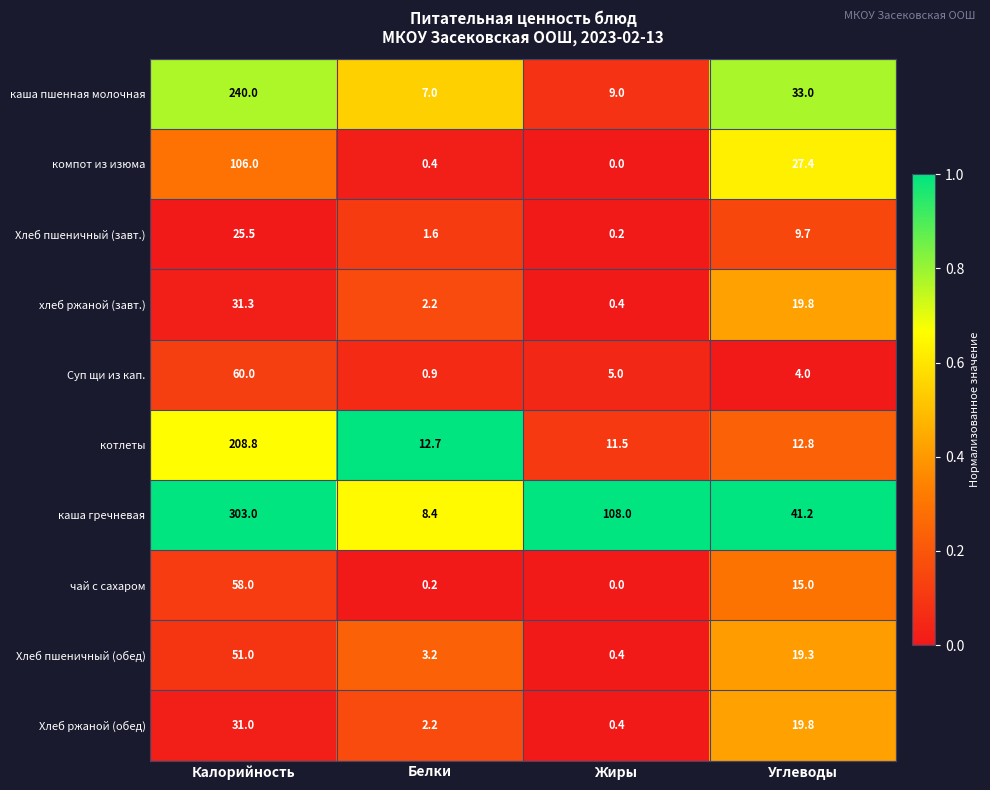

True or false: чай с сахаром has a value of 23.2 at Углеводы.

False